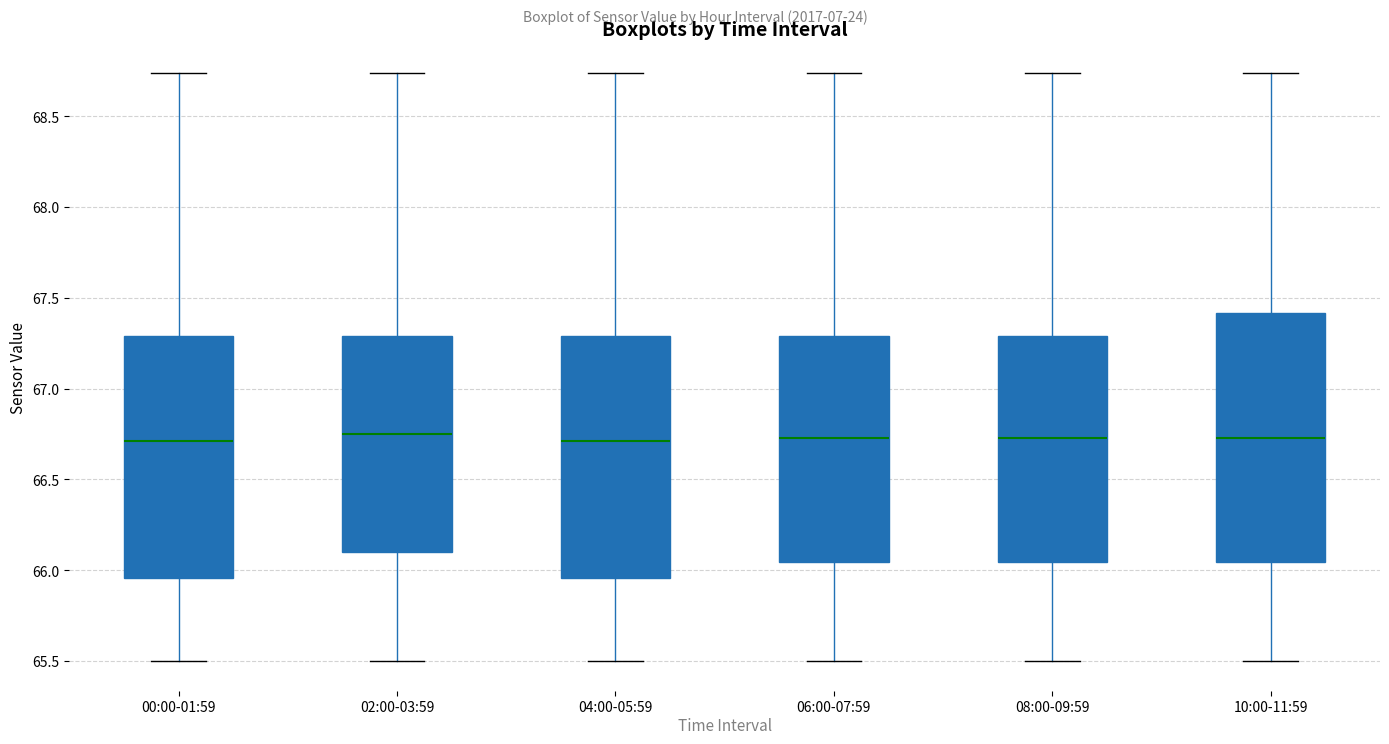

Where does the upper whisker of the box for 06:00-07:59 end on the y-axis? The values are not printed on the chart, so give them approximately, as read against the axis.

68.75